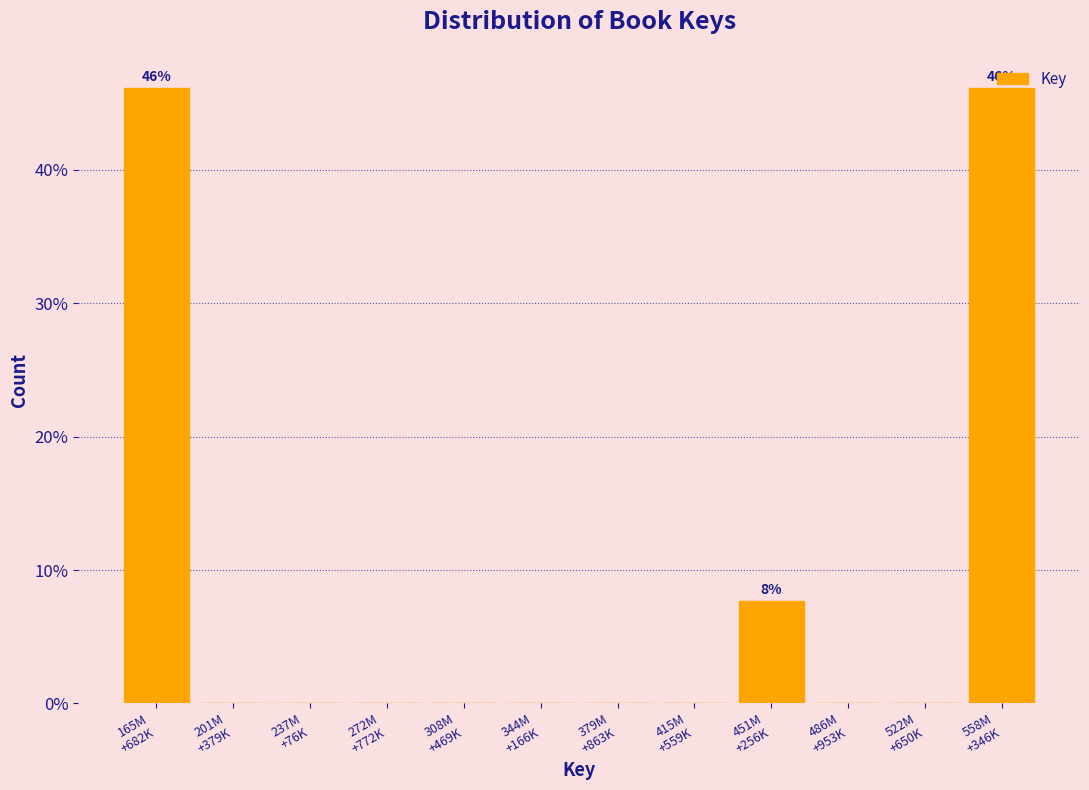

What is the greatest value displayed?

46.2